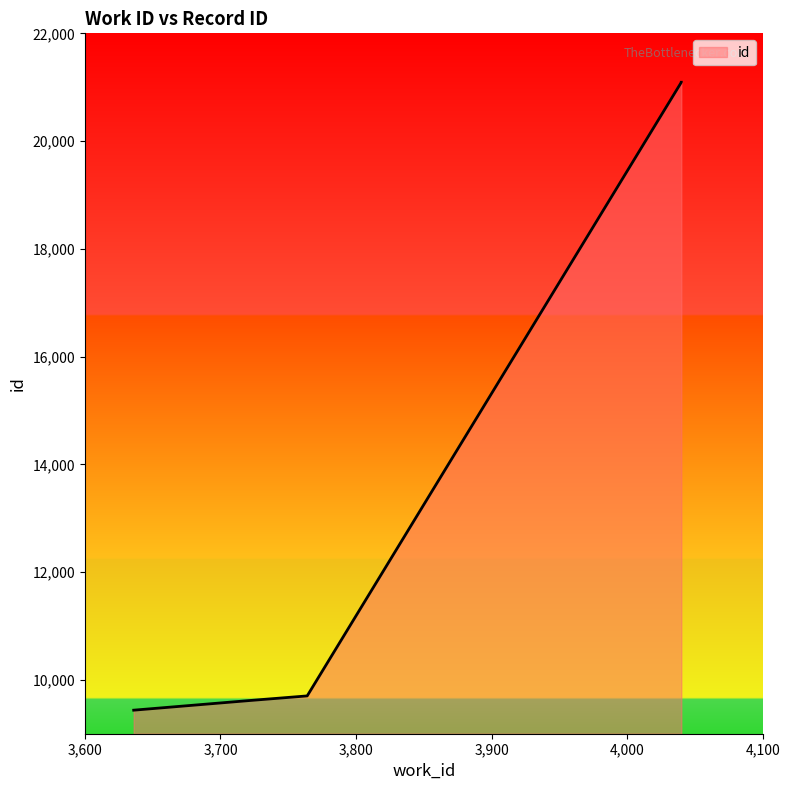

The value at 3764 is 2253. True or false?

False